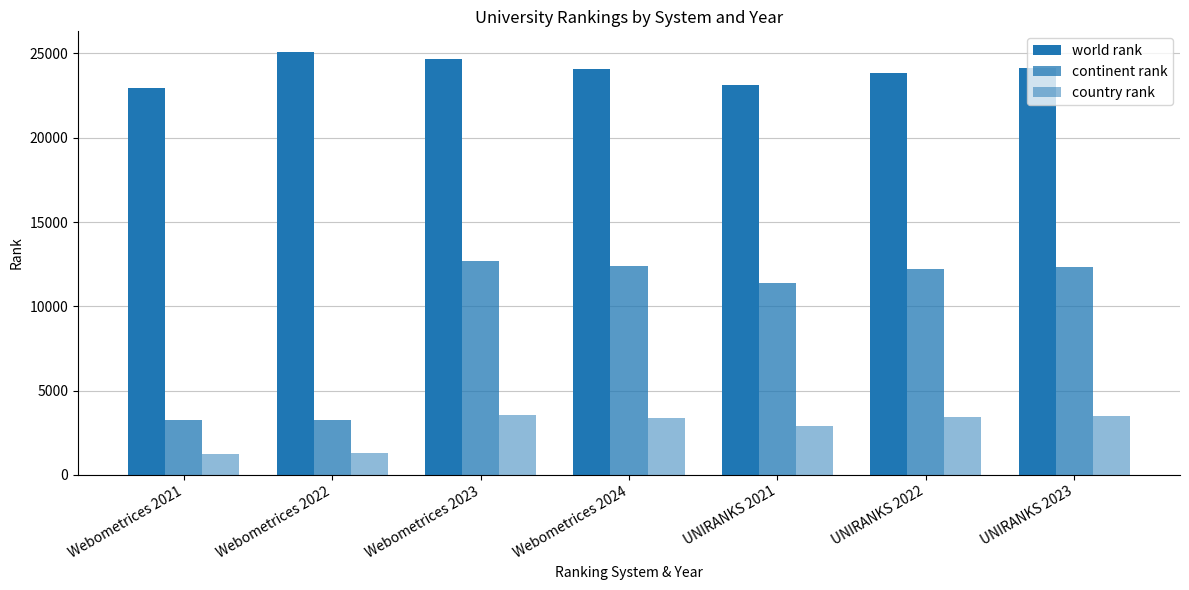

How many bars are there in each group?

3